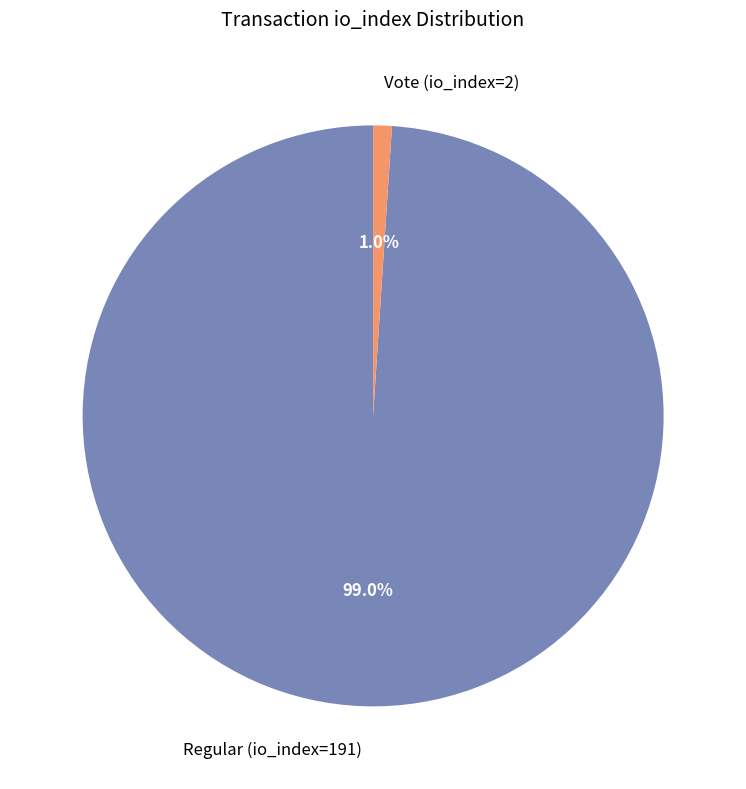

How many segments does this pie chart have?

2